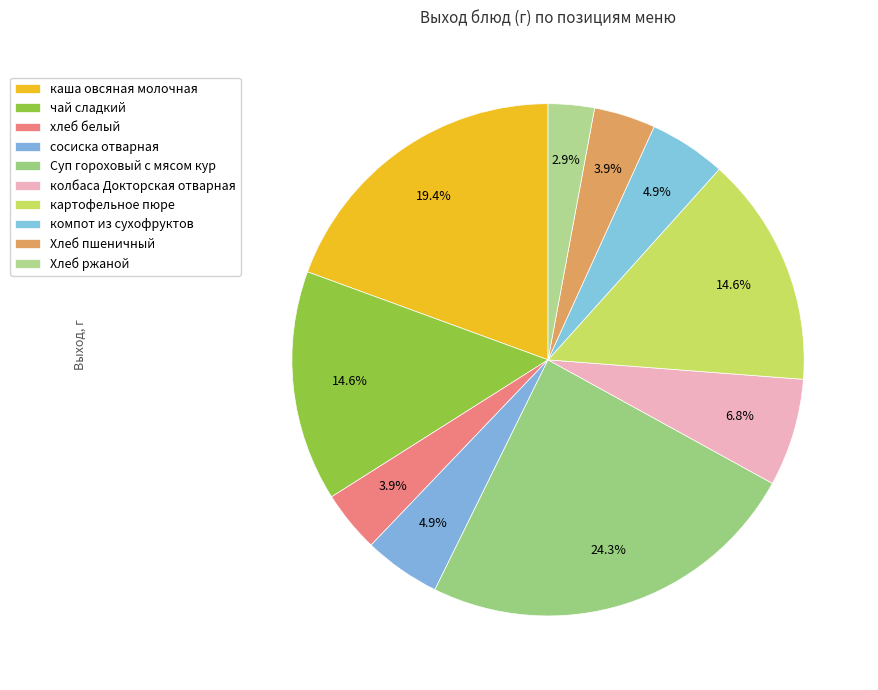

Combined, do Суп гороховый с мясом кур and Хлеб пшеничный account for over 50%?

No